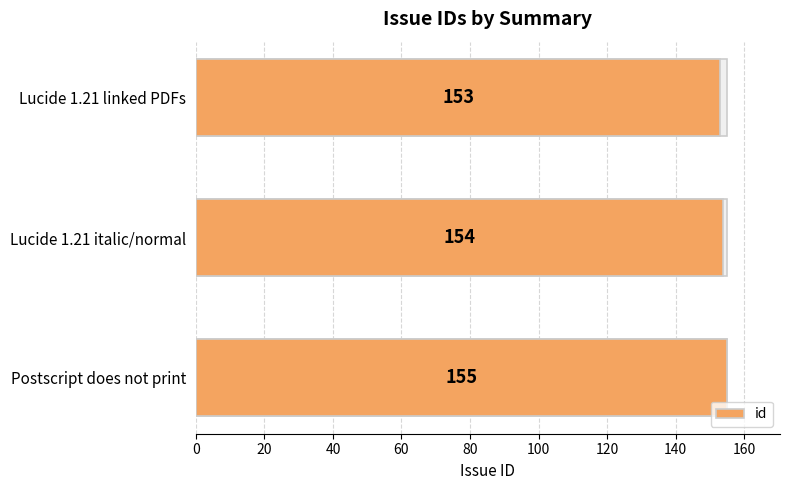

Between Lucide 1.21 italic/normal and Postscript does not print, which is larger?

Postscript does not print